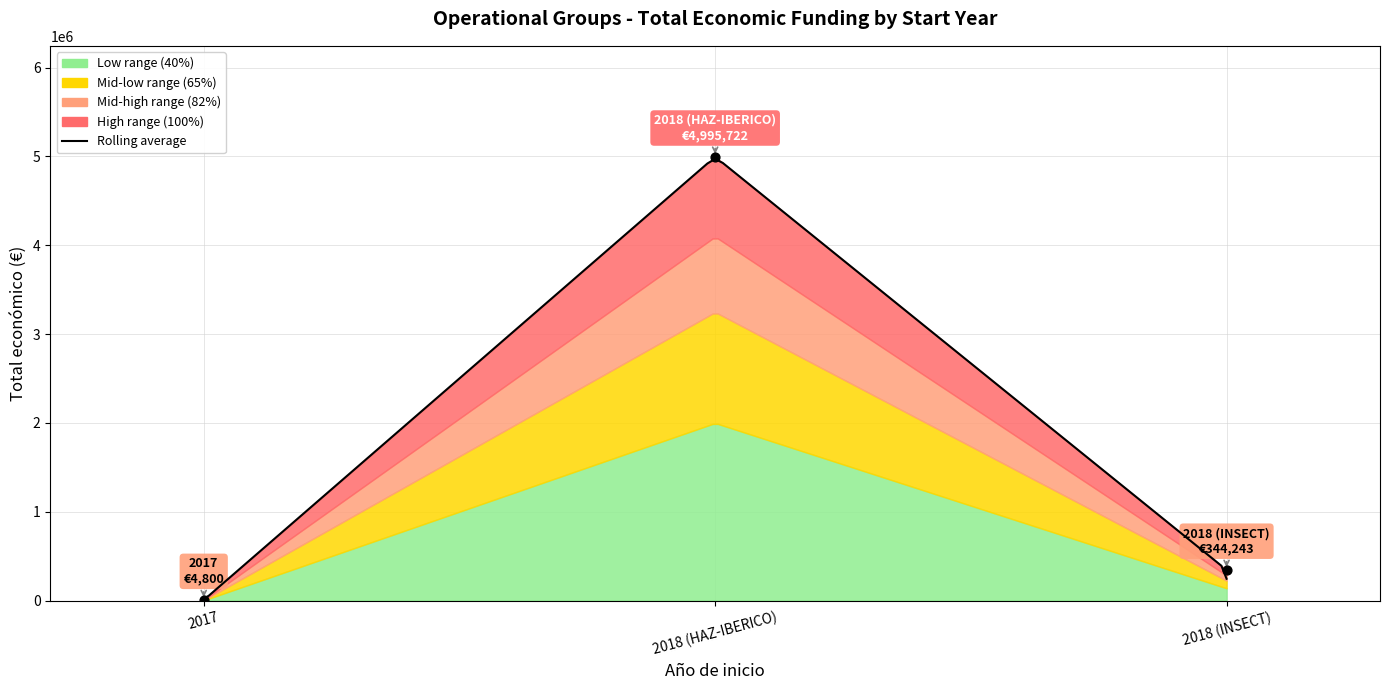

Approximately how many times larger is the value at 2018 (INSECT) compared to 2017?

71.7